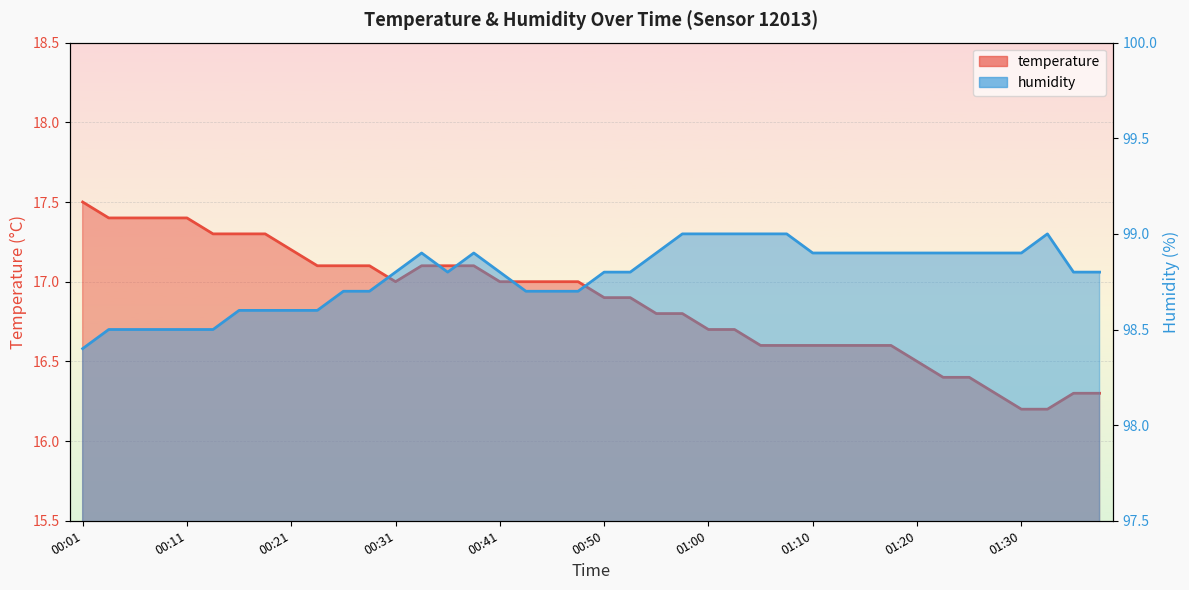

What is the lowest value of the temperature series?

16.2